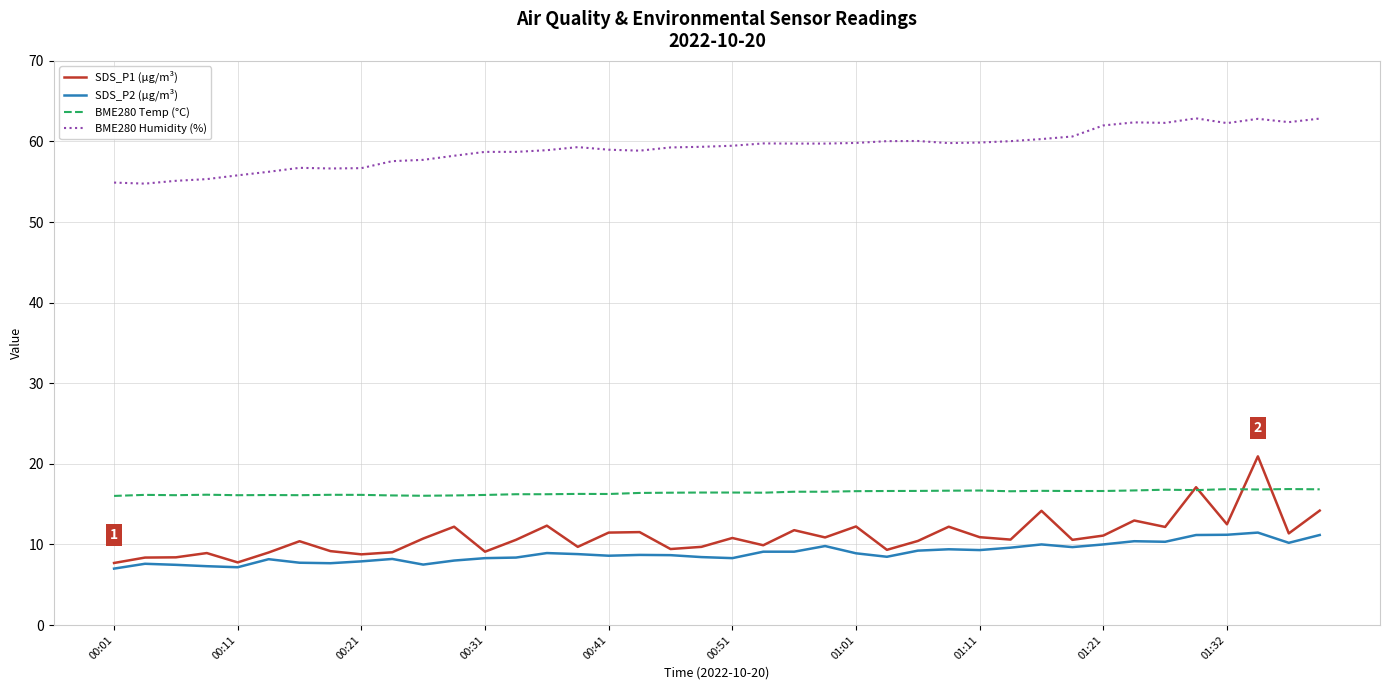

Which series has the largest total across all categories?

BME280 Humidity (%)